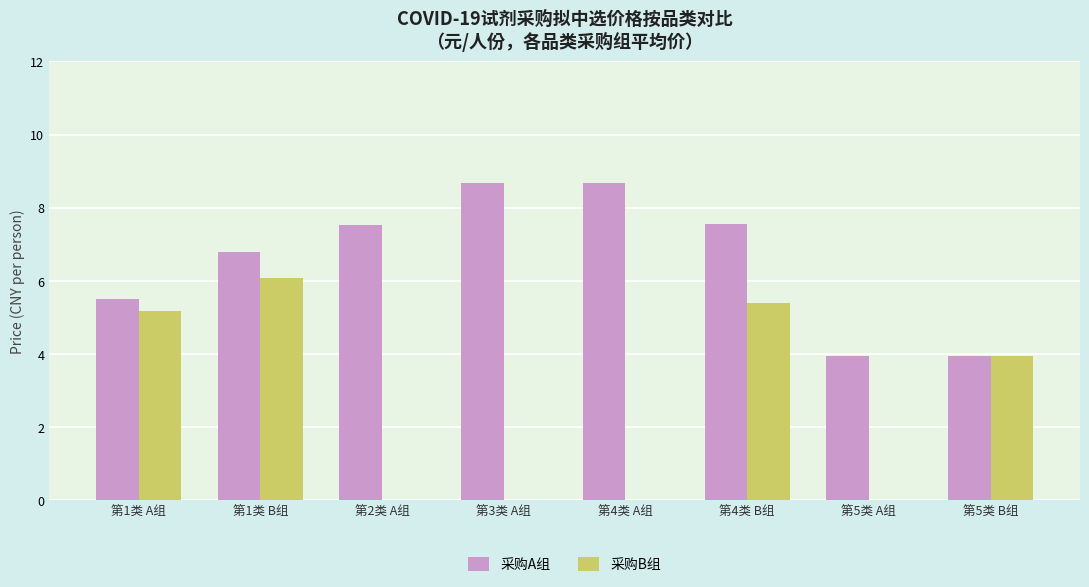

Reading left to right, extract all data points from this chart.

采购A组: 第1类 A组=5.5	第1类 B组=6.8	第2类 A组=7.5	第3类 A组=8.7	第4类 A组=8.7	第4类 B组=7.5	第5类 A组=4.0	第5类 B组=4.0
采购B组: 第1类 A组=5.2	第1类 B组=6.1	第2类 A组=0.0	第3类 A组=0.0	第4类 A组=0.0	第4类 B组=5.4	第5类 A组=0.0	第5类 B组=4.0